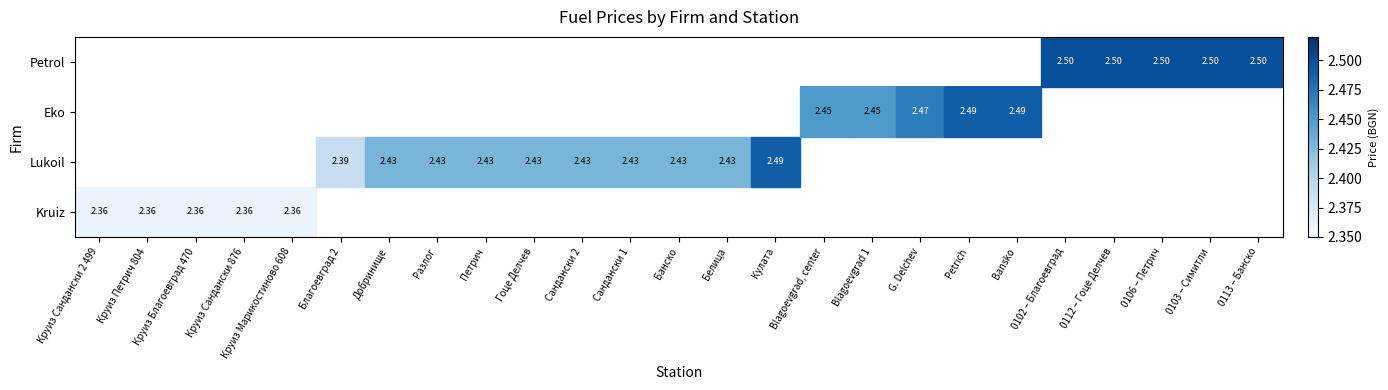

At which category does the chart reach its peak across all series?

0102 – Благоевград